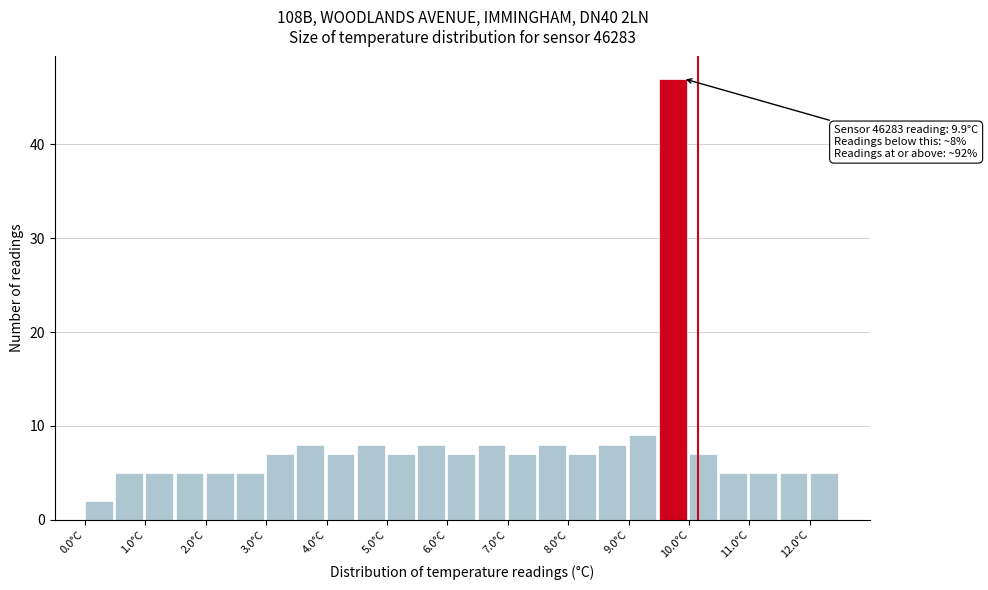

Which range on the x-axis has the tallest bar?

9.5 to 10.0